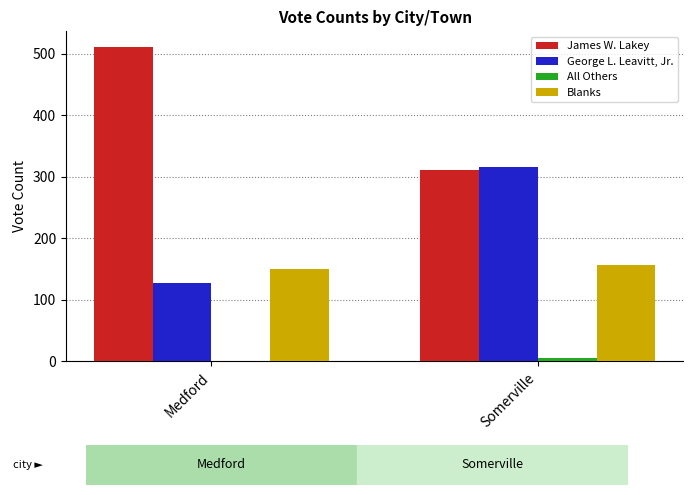

Which series has the largest total across all categories?

James W. Lakey